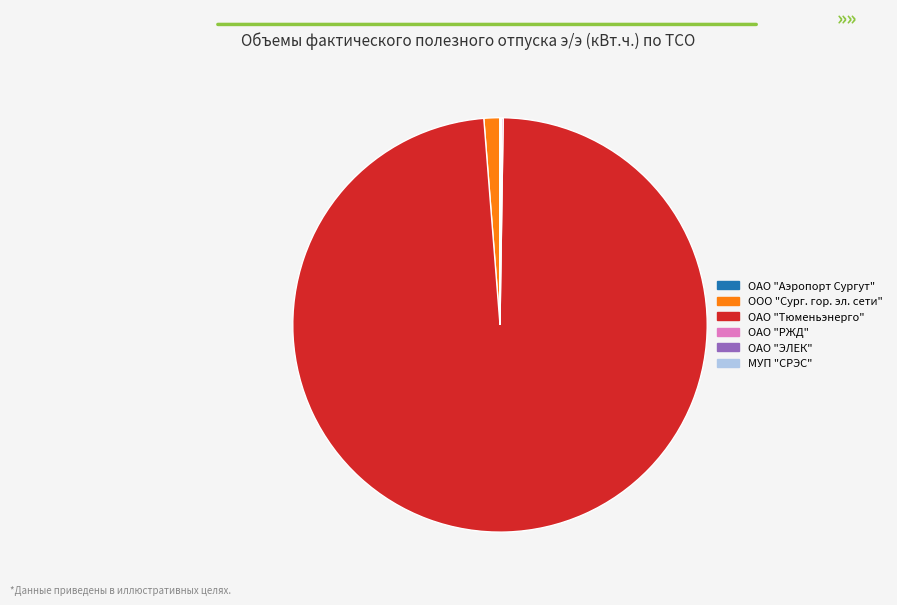

What is the largest slice in the pie chart?

ОАО "Тюменьэнерго"